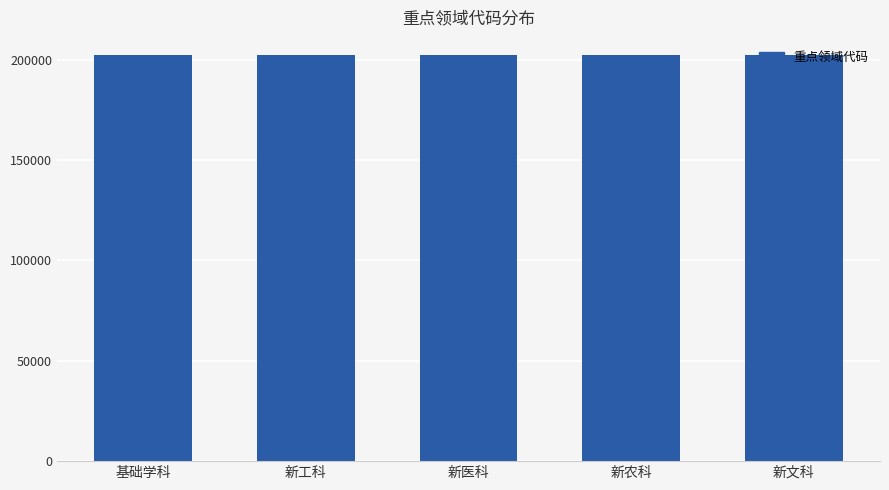

What is the average value?

202403